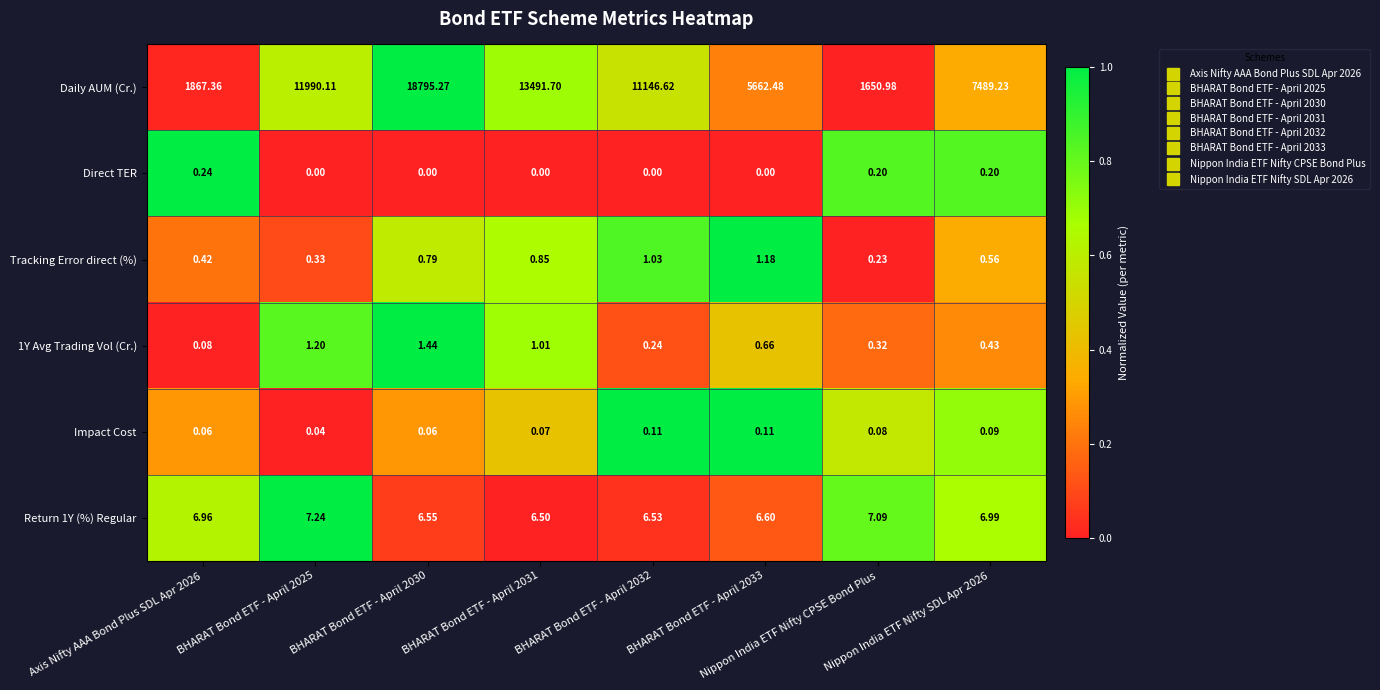

Which series has the largest range (max minus min)?

Daily AUM (Cr.)